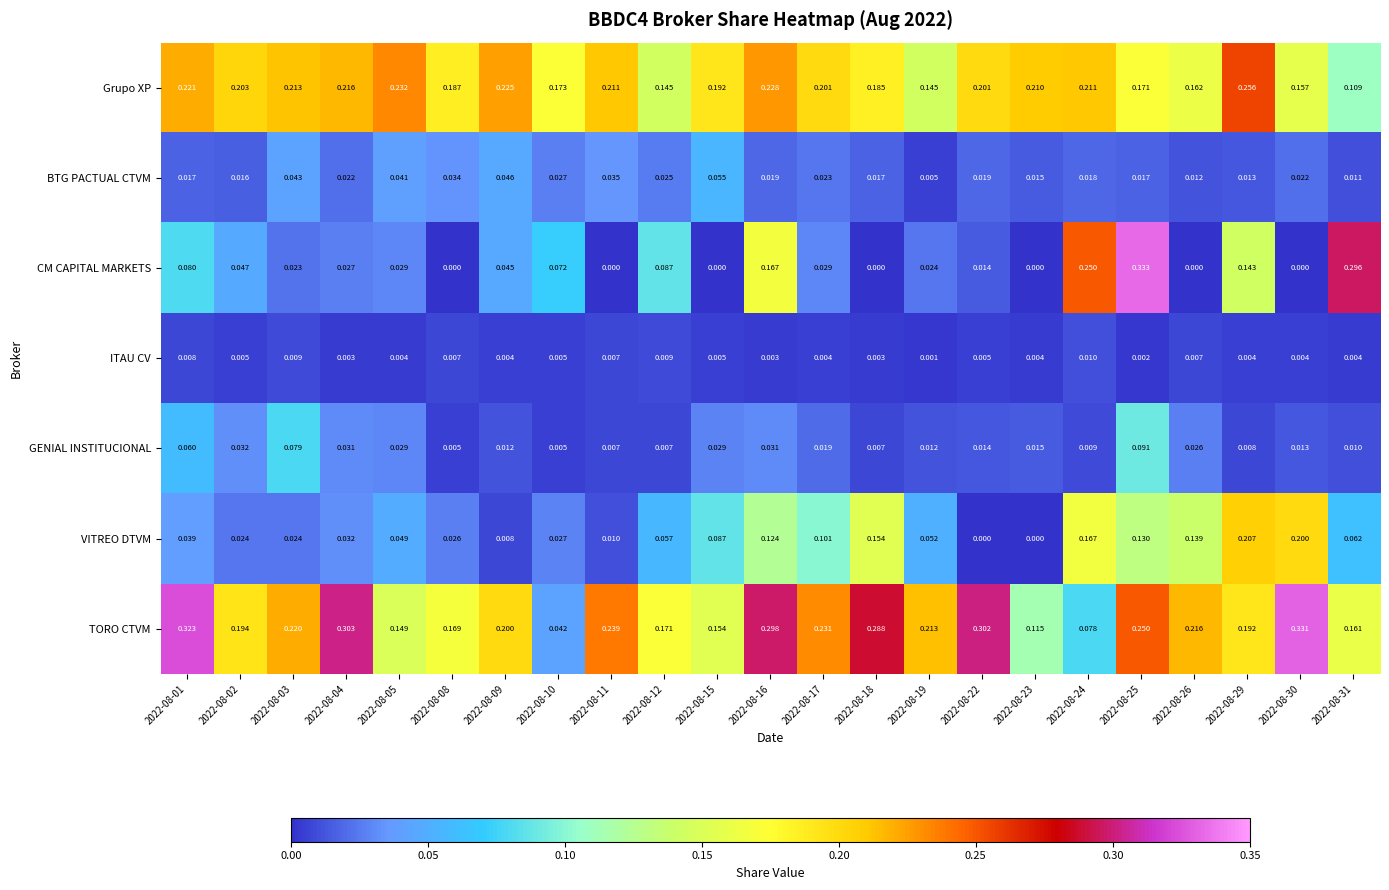

Which series changed the most between 2022-08-22 and 2022-08-29?

VITREO DTVM